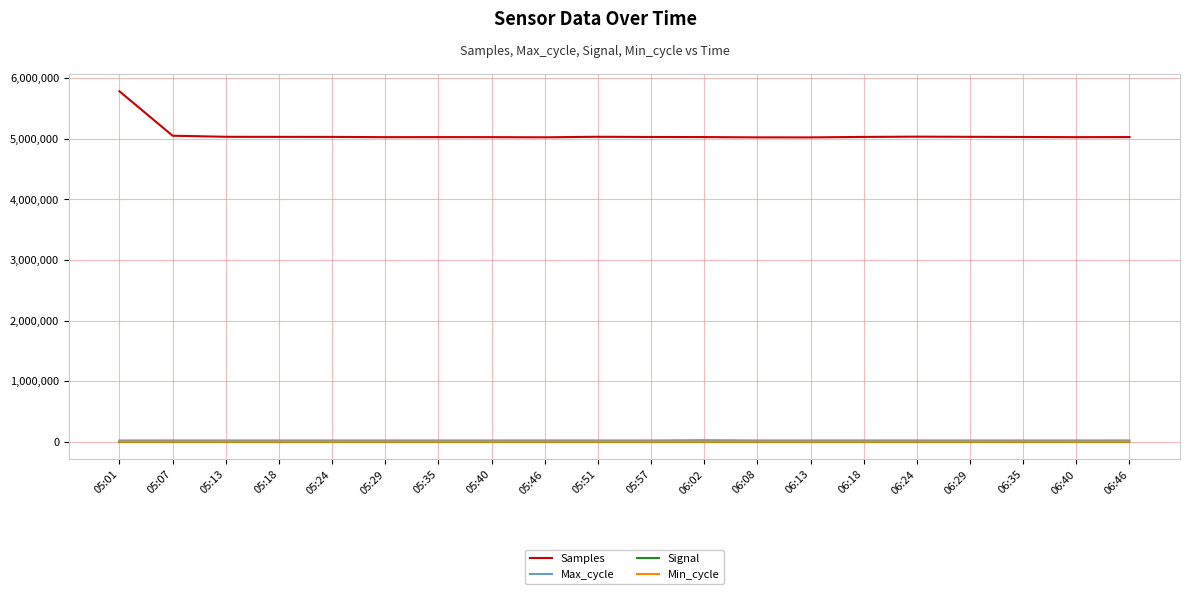

Is the value of Min_cycle at 06:18 greater than the value of Samples at 06:08?

No